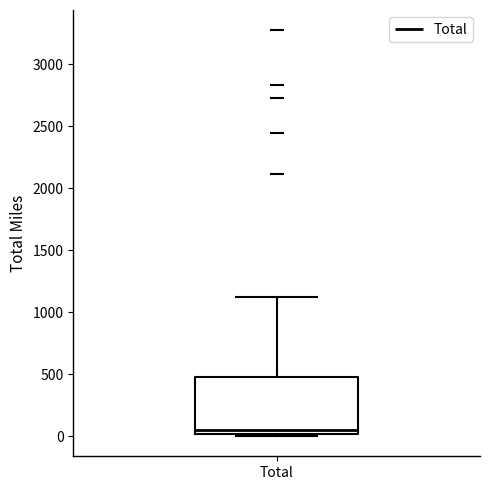

Where is the upper edge of the box for Total on the y-axis? The values are not printed on the chart, so give them approximately, as read against the axis.

500